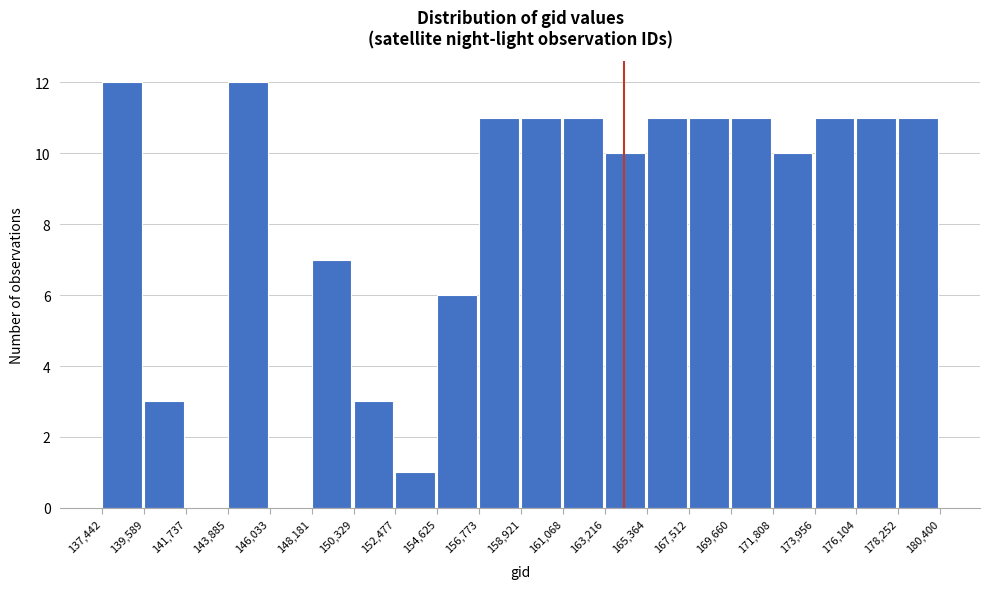

Reading left to right, list every bar in this chart as the range it spans on the x-axis followed by its height. The values are not printed on the chart, so give them approximately, as read against the axis.

137,442 to 139,589: 12
139,589 to 141,737: 3
141,737 to 143,885: 0
143,885 to 146,033: 12
146,033 to 148,181: 0
148,181 to 150,329: 7
150,329 to 152,477: 3
152,477 to 154,625: 1
154,625 to 156,773: 6
156,773 to 158,921: 11
158,921 to 161,068: 11
161,068 to 163,216: 11
163,216 to 165,364: 10
165,364 to 167,512: 11
167,512 to 169,660: 11
169,660 to 171,808: 11
171,808 to 173,956: 10
173,956 to 176,104: 11
176,104 to 178,252: 11
178,252 to 180,400: 11